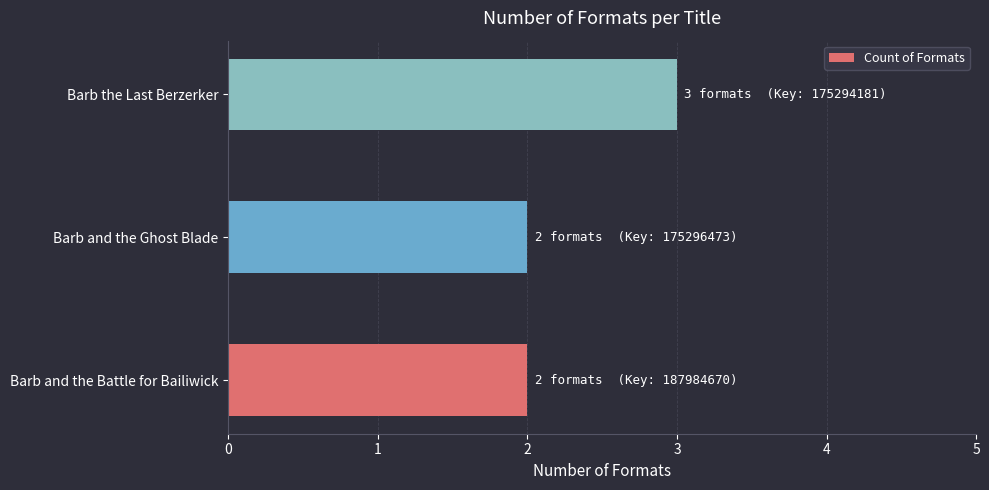

Is it true that the value at Barb the Last Berzerker is 1?

False